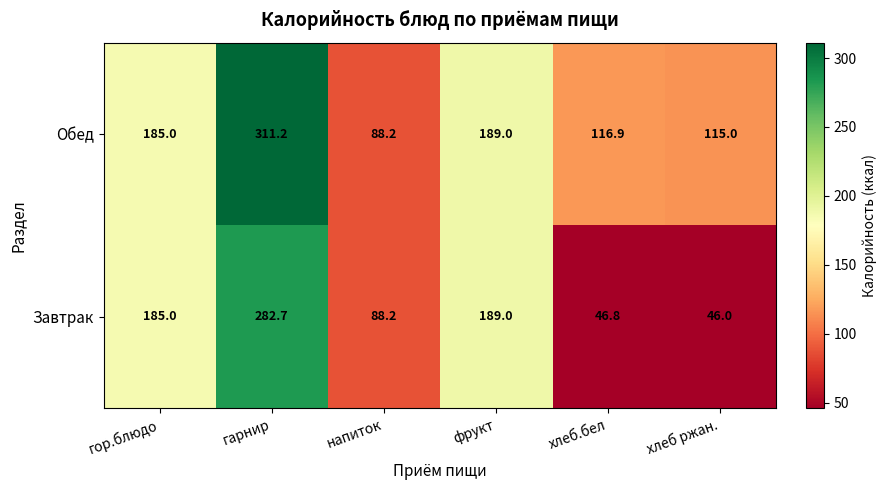

What is the difference between the highest and lowest values at хлеб.бел?

70.1